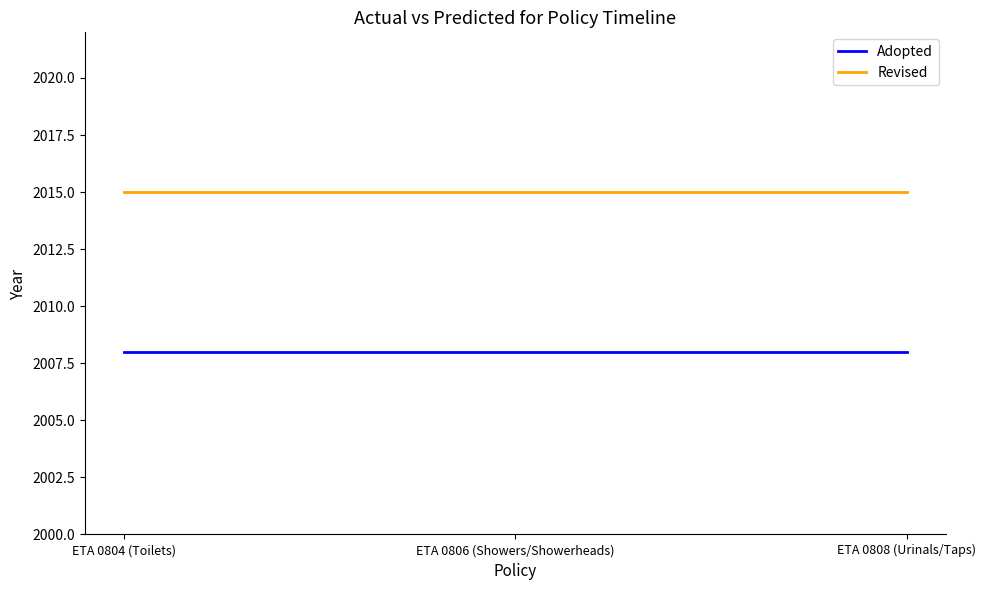

What position from the left is ETA 0808 (Urinals/Taps)?

3